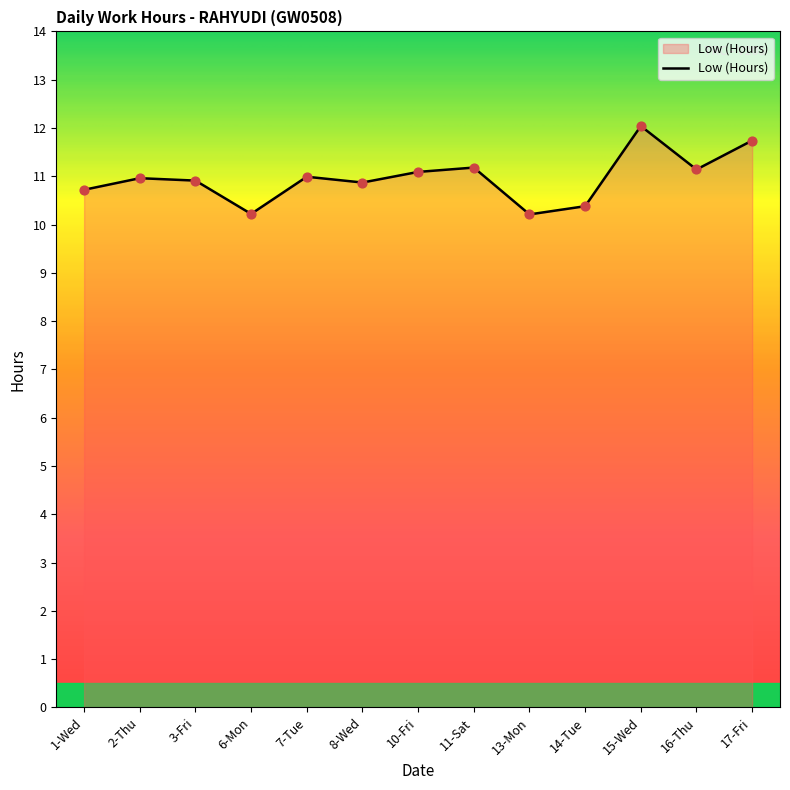

What is the change in value from 6-Mon to 10-Fri?

+0.9